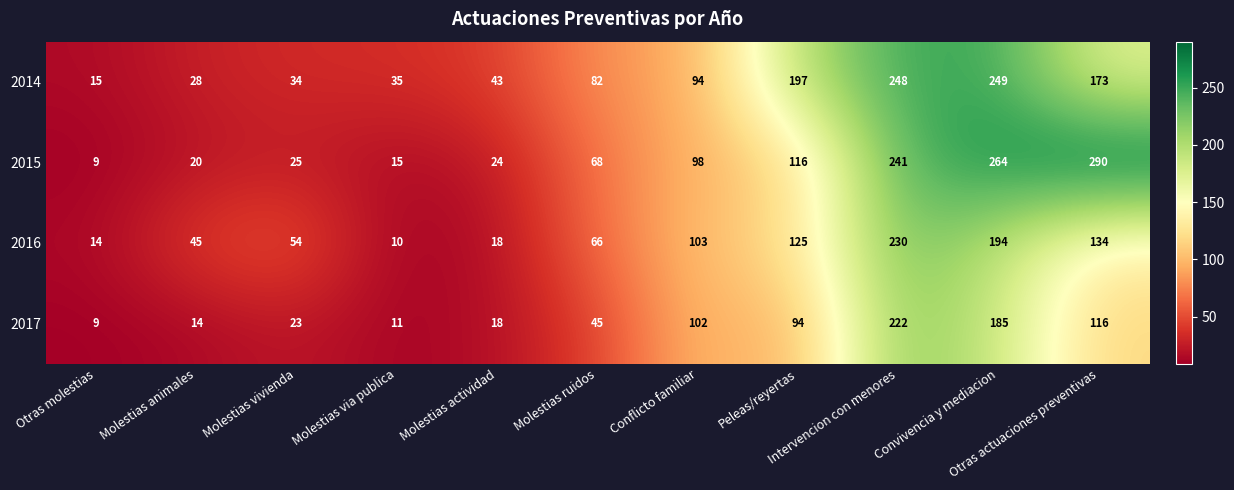

What is the smallest value displayed?

9